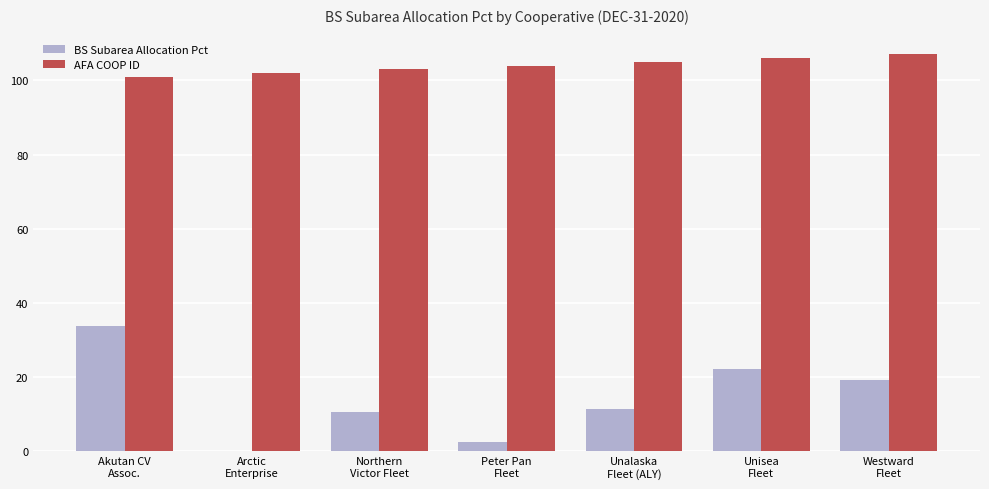

Reading left to right, what are all the values shown in this chart?

BS Subarea Allocation Pct: 33.8	0.0	10.6	2.7	11.5	22.1	19.4
AFA COOP ID: 101.0	102.0	103.0	104.0	105.0	106.0	107.0